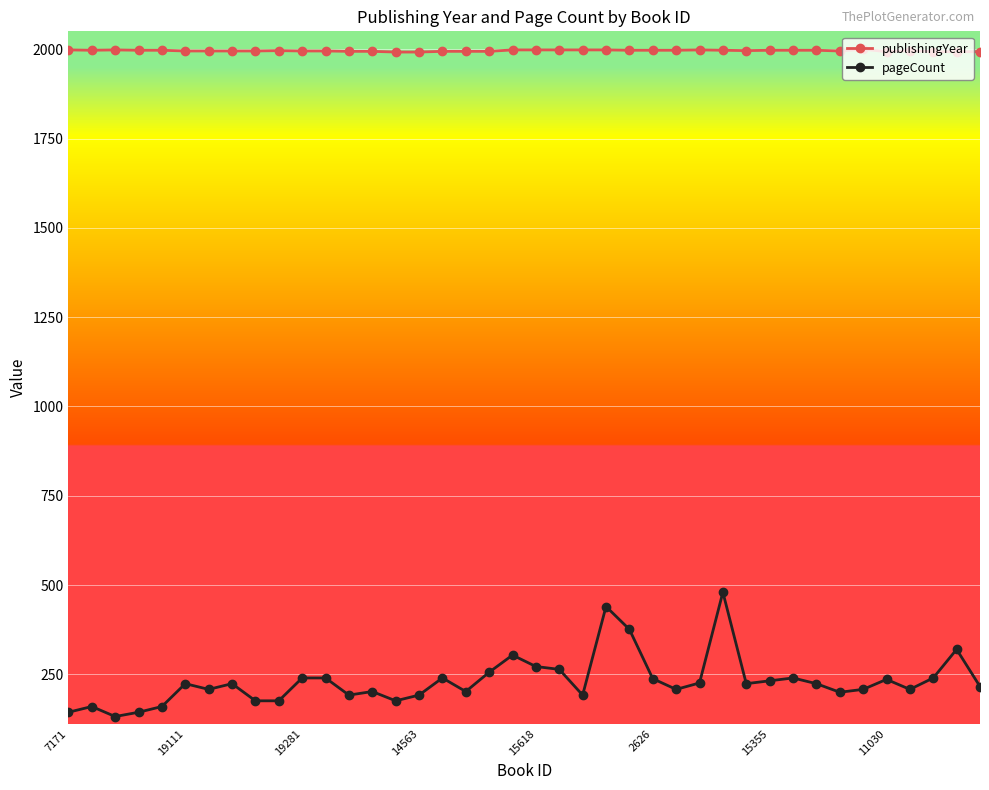

Rank the series by their average value, from highest to lowest.

publishingYear, pageCount